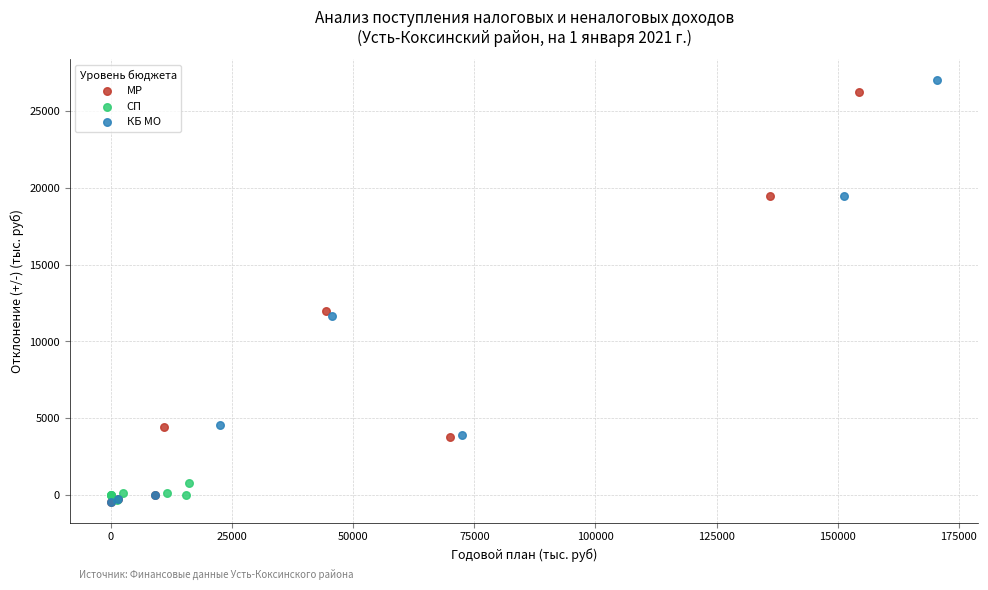

Which series has the largest Y range (max minus min)?

КБ МО